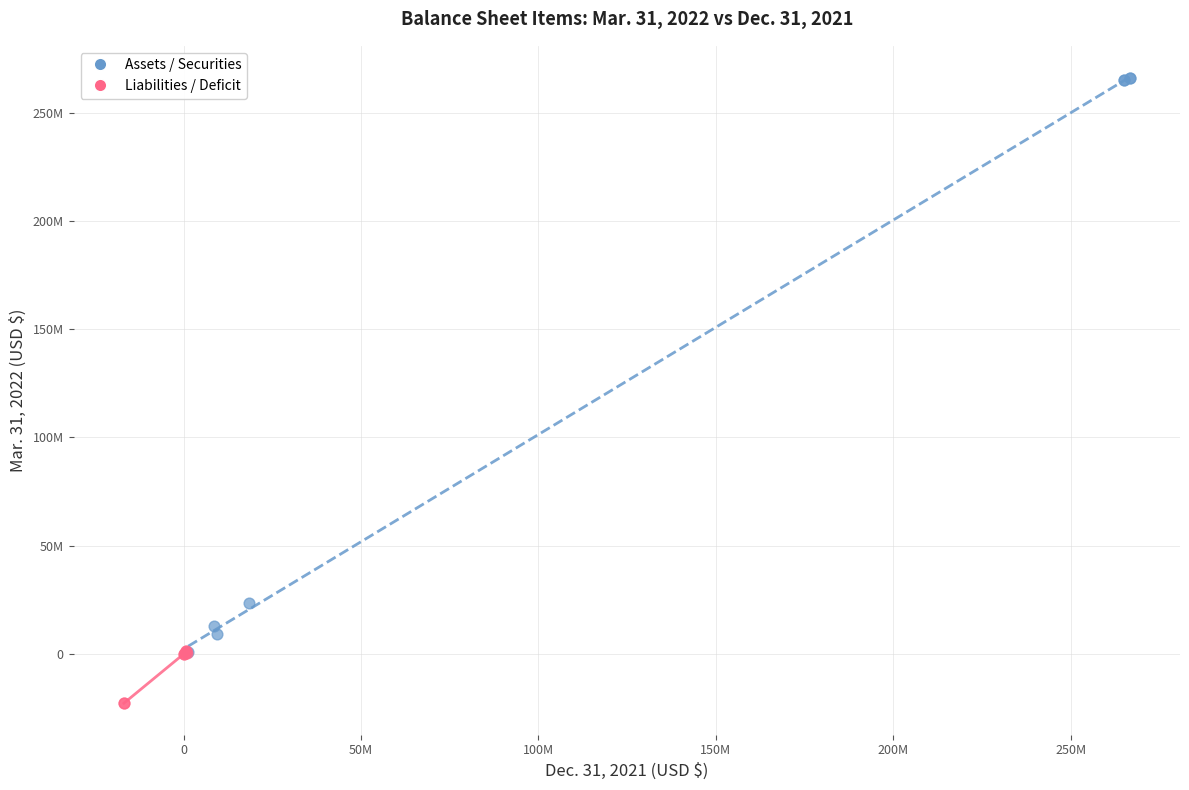

Which series reaches the minimum Y coordinate?

Liabilities / Deficit